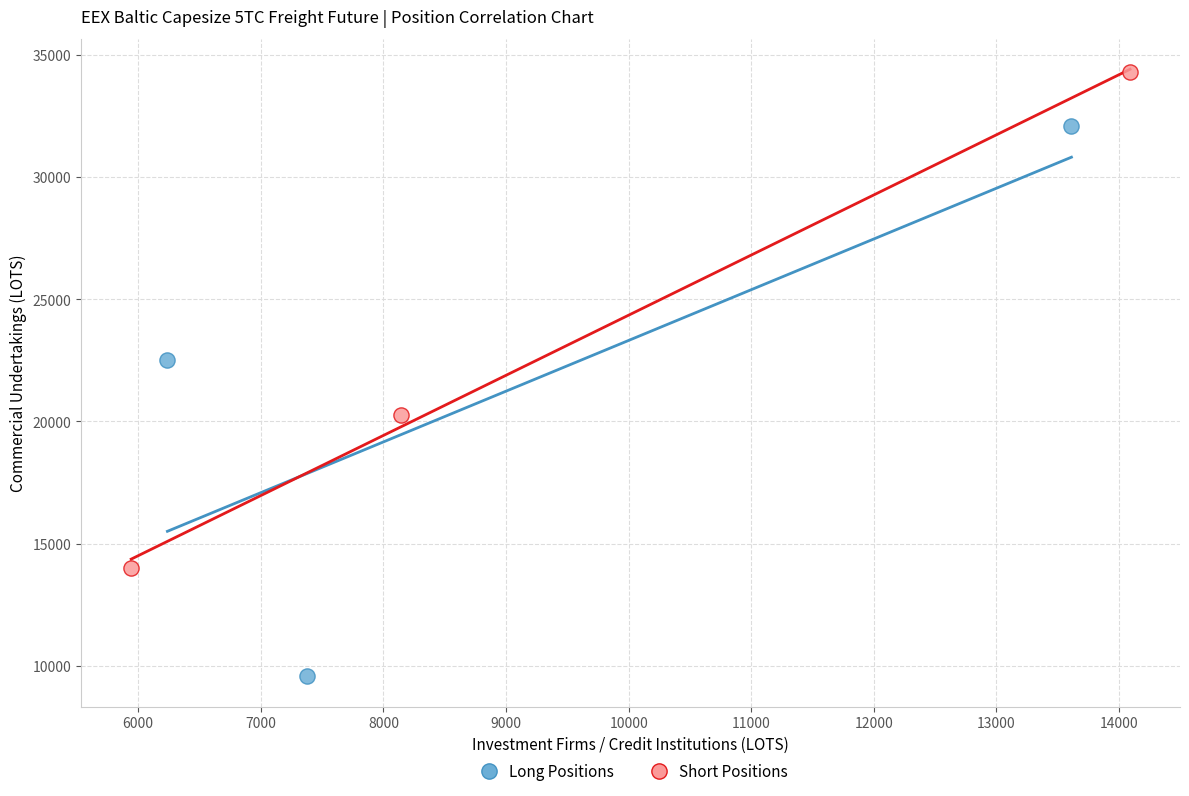

Which series has the widest spread of Y values?

Long Positions